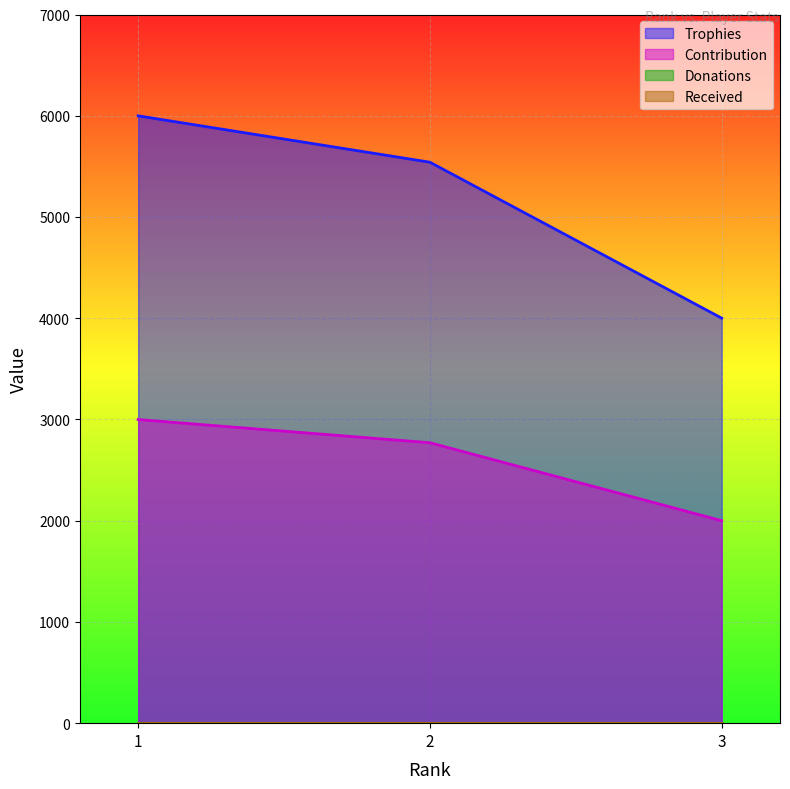

What is the sum of all Trophies values?

15541